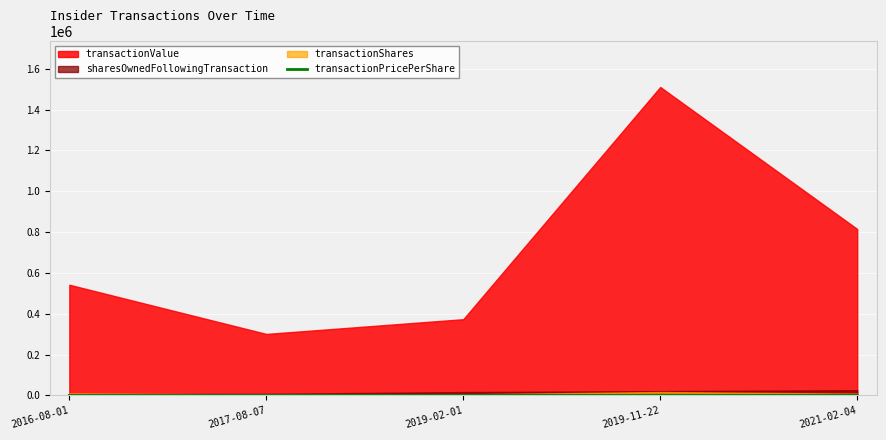

True or false: the data shows 74.7 at 2019-02-01.

True